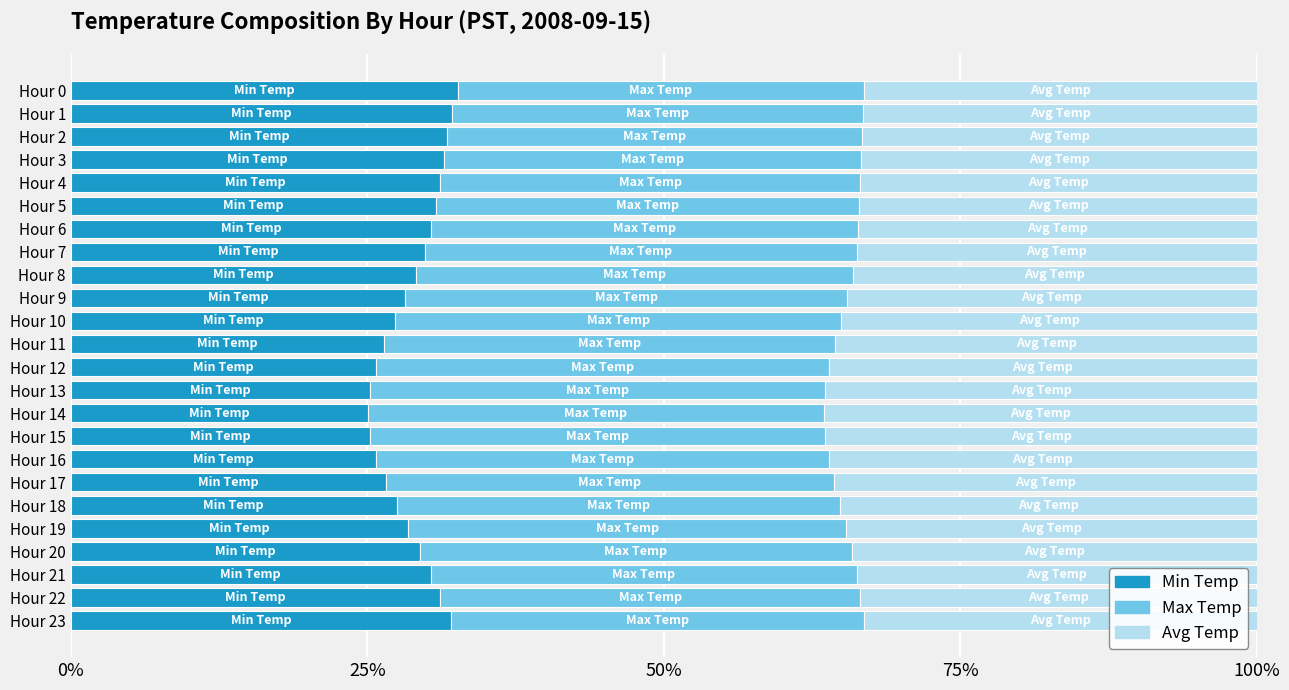

What are all the series names shown in the legend?

Min Temp, Max Temp, Avg Temp